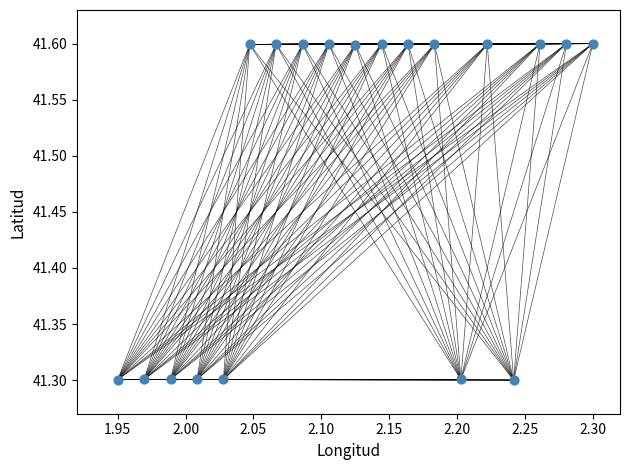

What is the range of X values (max minus min)?

0.3